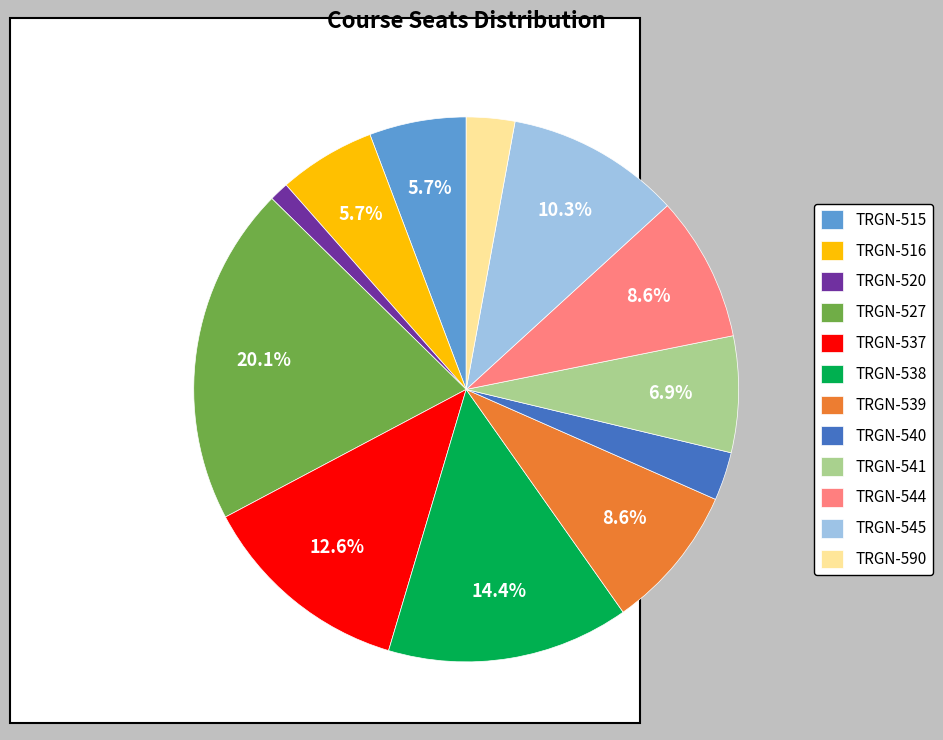

Count the number of slices in the pie.

12